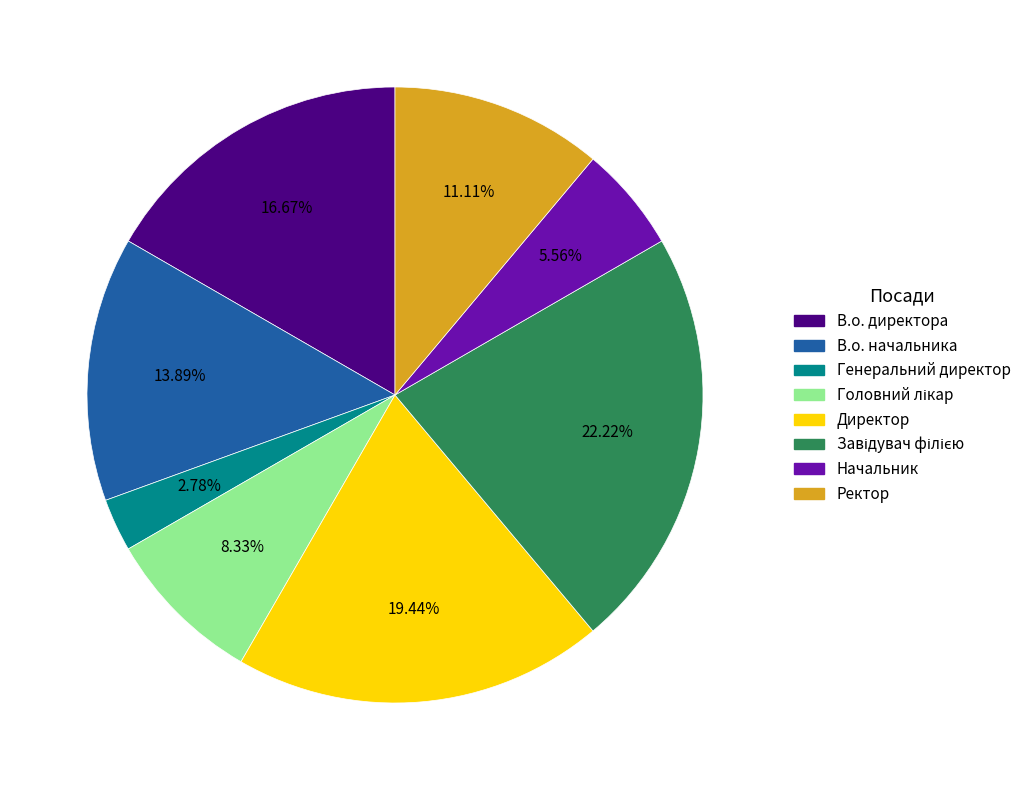

Approximately how many times larger is the value at В.о. начальника compared to В.о. директора?

0.8